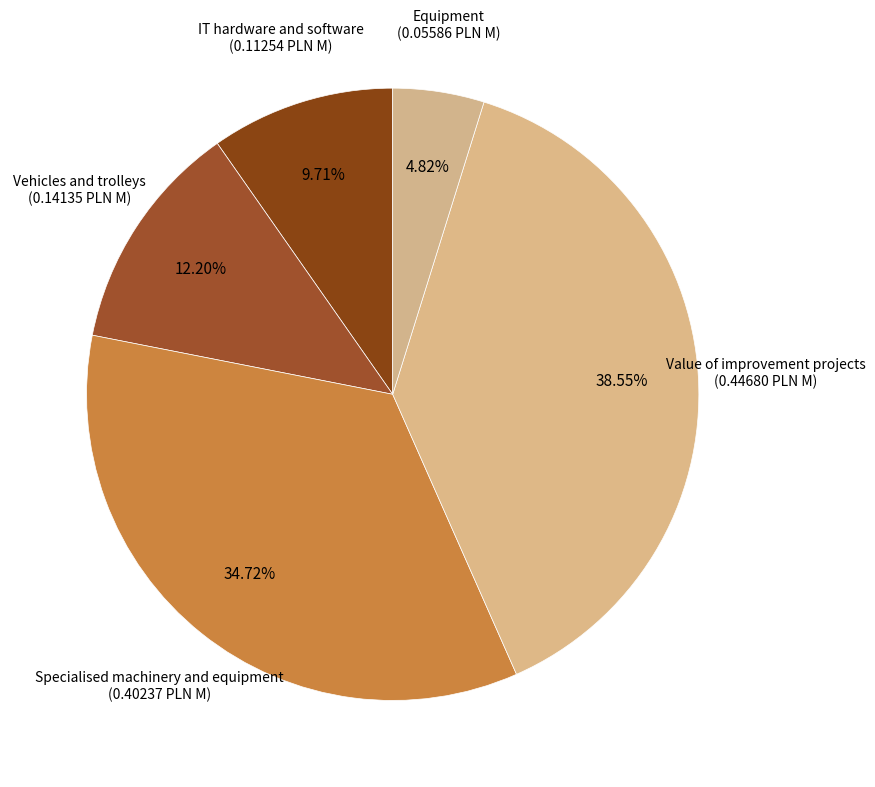

What percentage is the Vehicles and trolleys slice, to the nearest percent?

12%